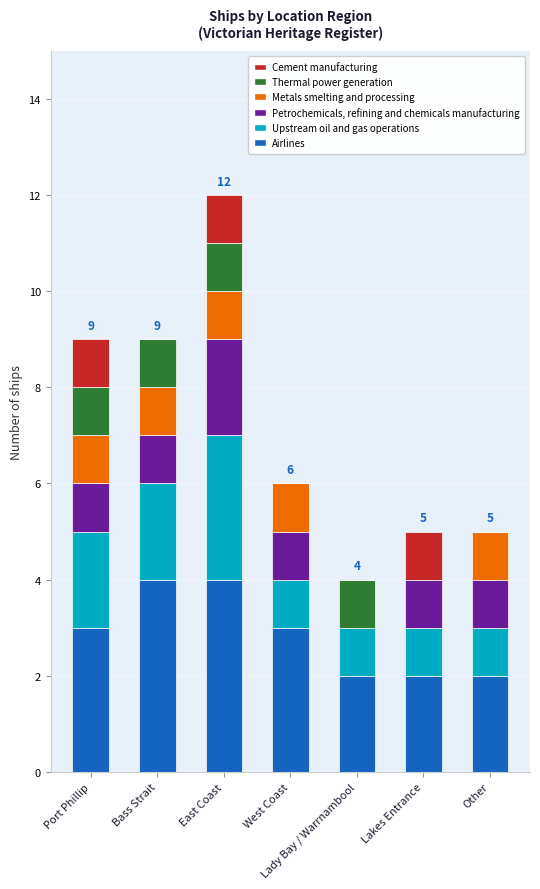

At which category is the sum across all series the highest?

East Coast